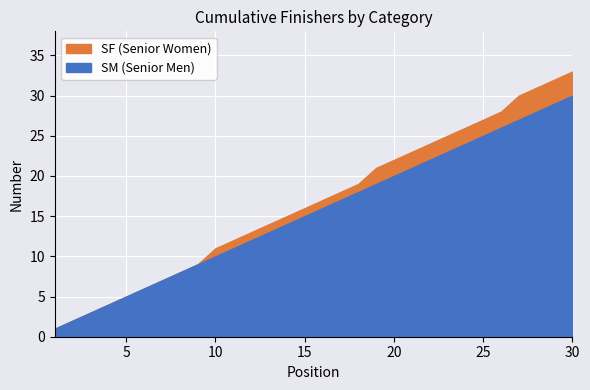

True or false: SM (Senior Men) has a value of 4 at 18.

False